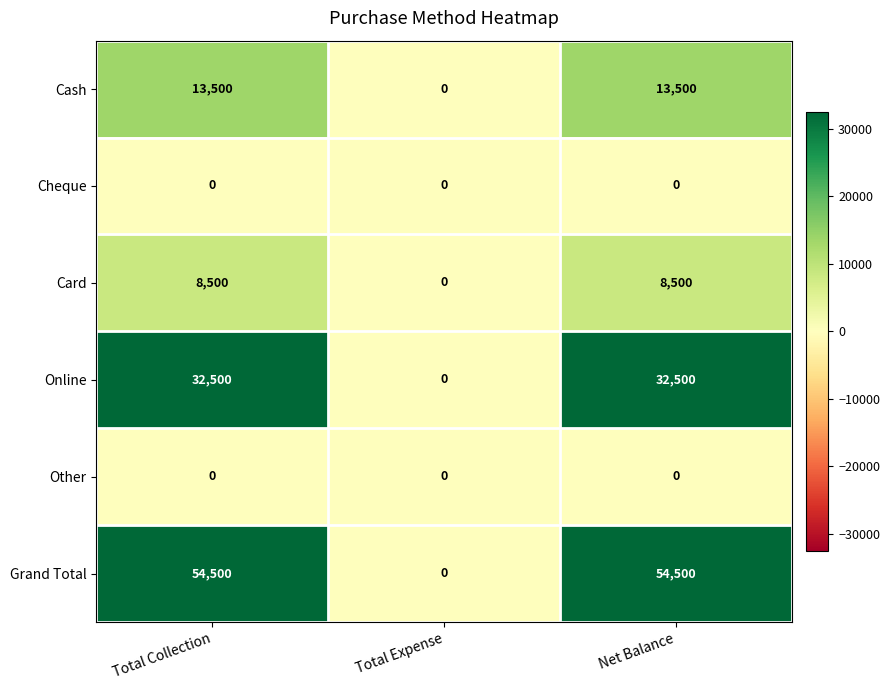

Reading left to right, extract all data points from this chart.

Cash: 13500	0	13500
Cheque: 0	0	0
Card: 8500	0	8500
Online: 32500	0	32500
Other: 0	0	0
Grand Total: 54500	0	54500